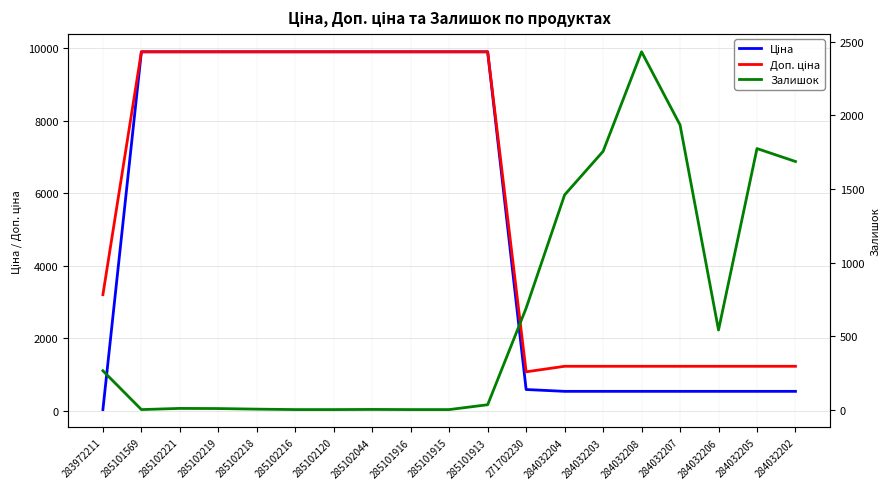

Is it true that Доп. ціна equals 9908.5 at 285101915?

True